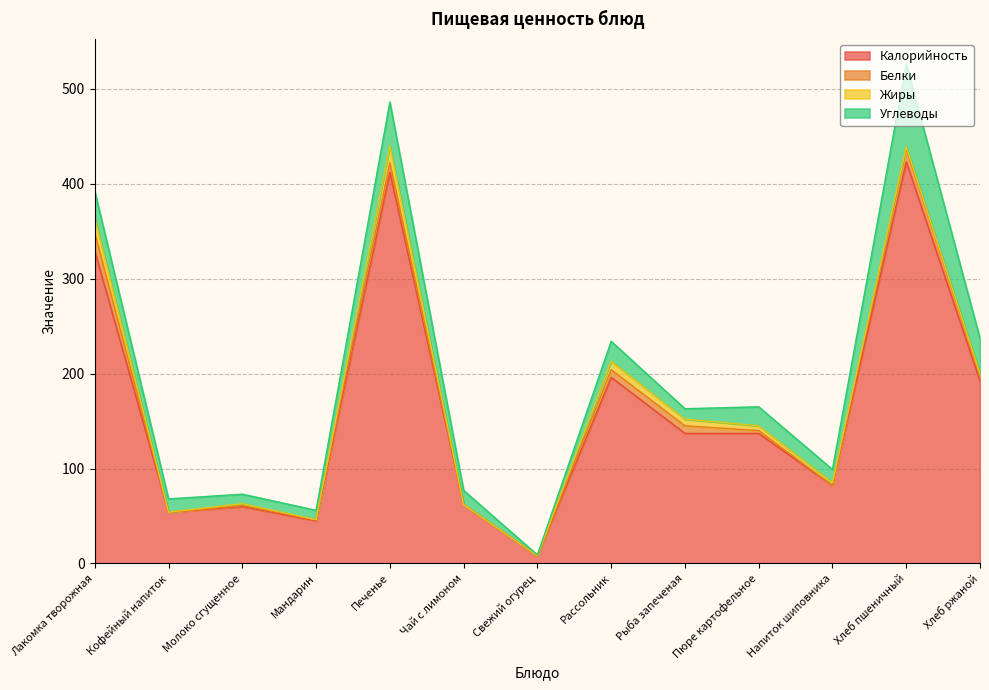

What is the sum of all Жиры values?

63